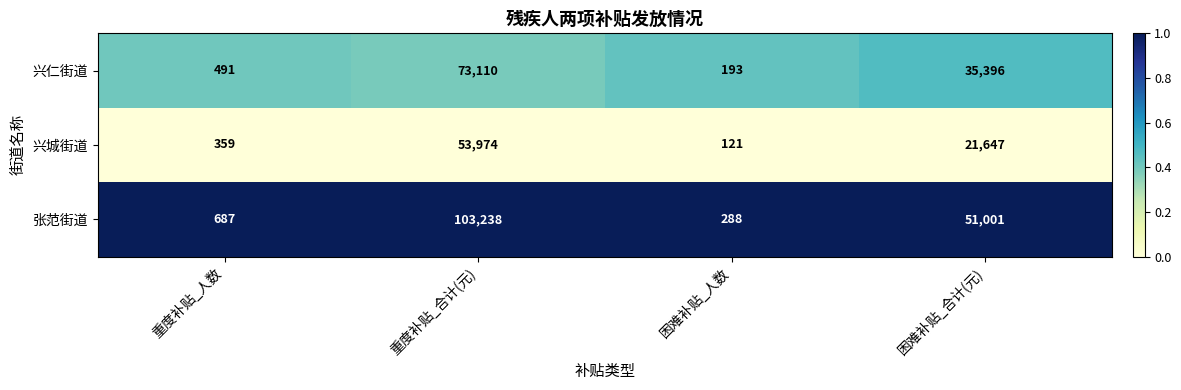

Reading left to right, list all the values displayed in this chart.

兴仁街道: 重度补贴_人数=491	重度补贴_合计(元)=73110	困难补贴_人数=193	困难补贴_合计(元)=35396
兴城街道: 重度补贴_人数=359	重度补贴_合计(元)=53974	困难补贴_人数=121	困难补贴_合计(元)=21647
张范街道: 重度补贴_人数=687	重度补贴_合计(元)=103238	困难补贴_人数=288	困难补贴_合计(元)=51001